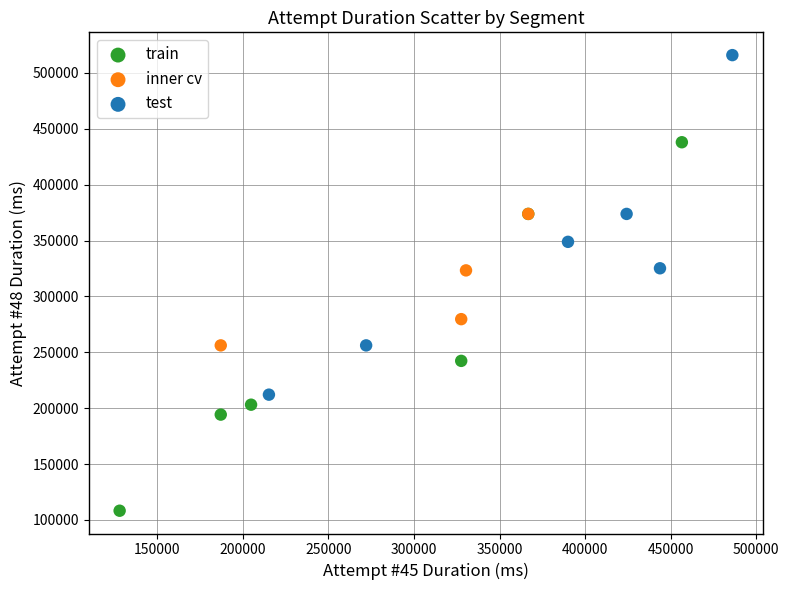

Which series contains the highest Y value?

test